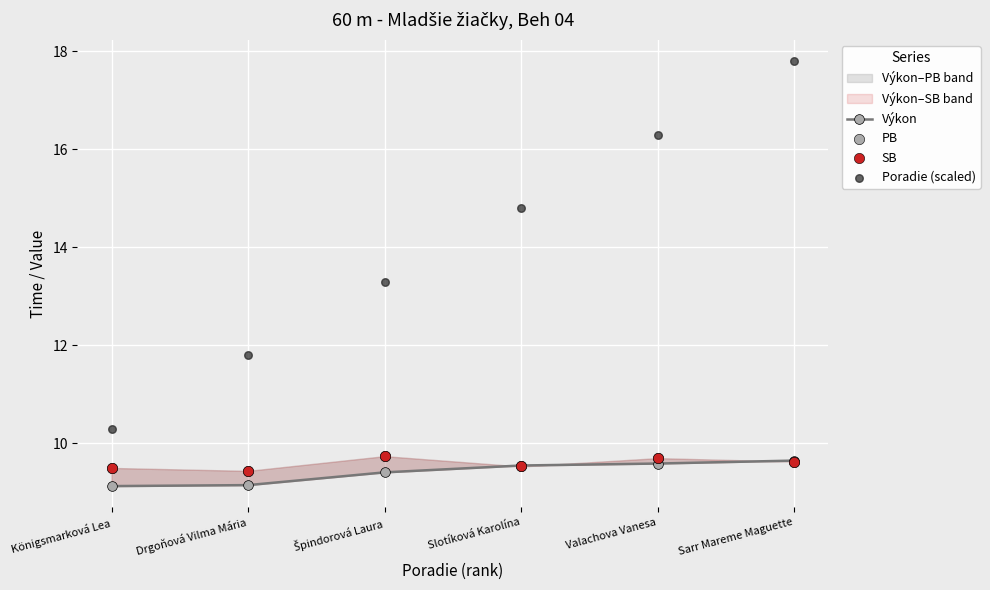

Which series has the largest Y range (max minus min)?

Poradie (scaled)